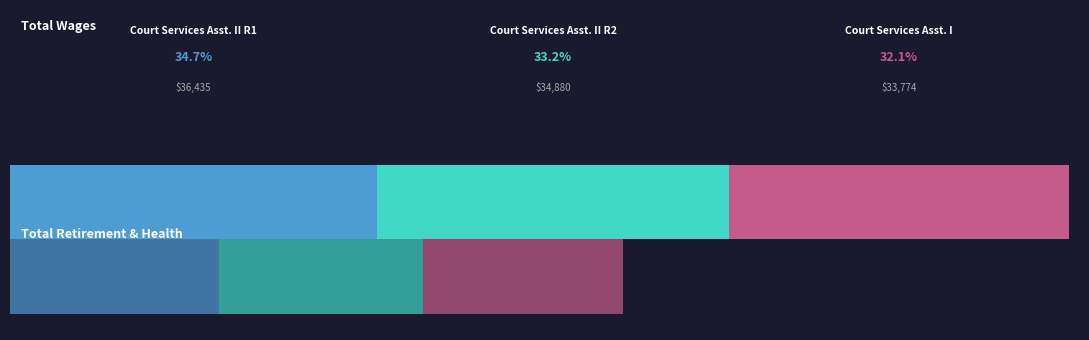

Which category has the highest value in the Court Services Asst. II (Row 2) series?

Total Wages